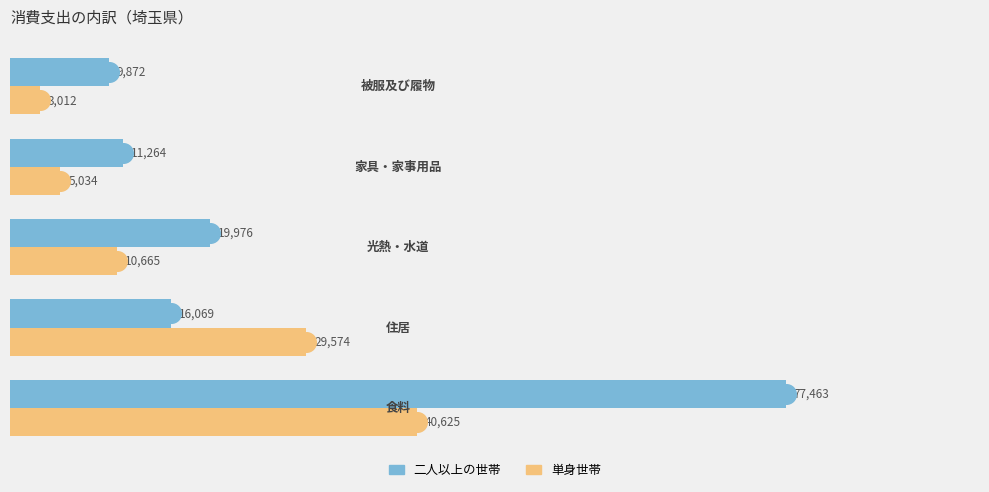

Which series has the widest spread of Y values?

二人以上の世帯